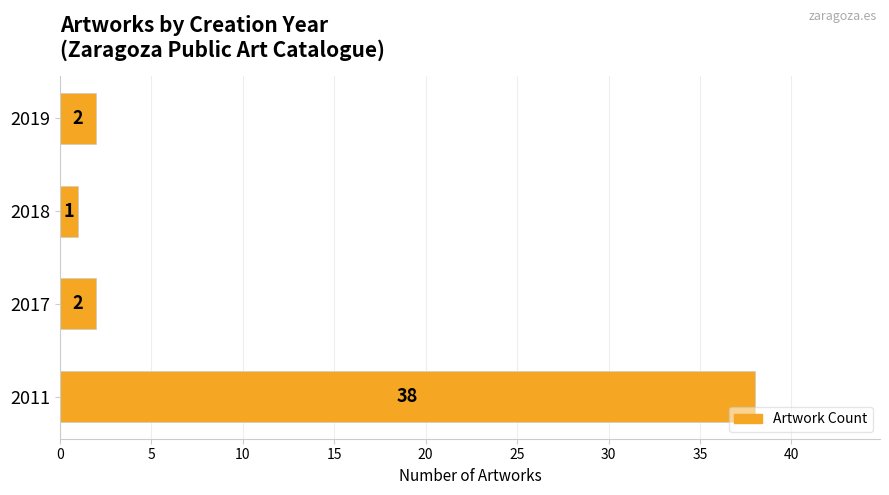

At which category does the chart reach its peak across all series?

2011